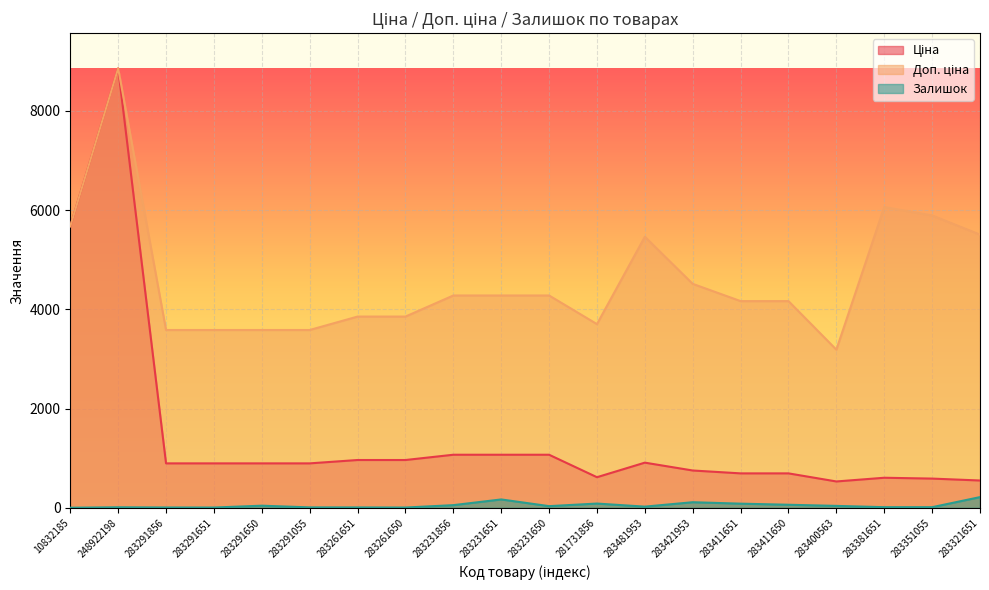

At which label does Ціна reach its peak?

248922198